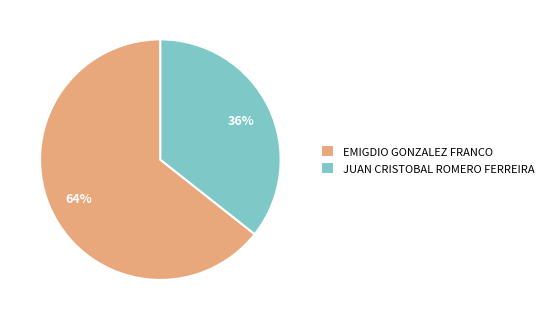

To the nearest percent, what is the combined percentage of EMIGDIO GONZALEZ FRANCO and JUAN CRISTOBAL ROMERO FERREIRA?

100%